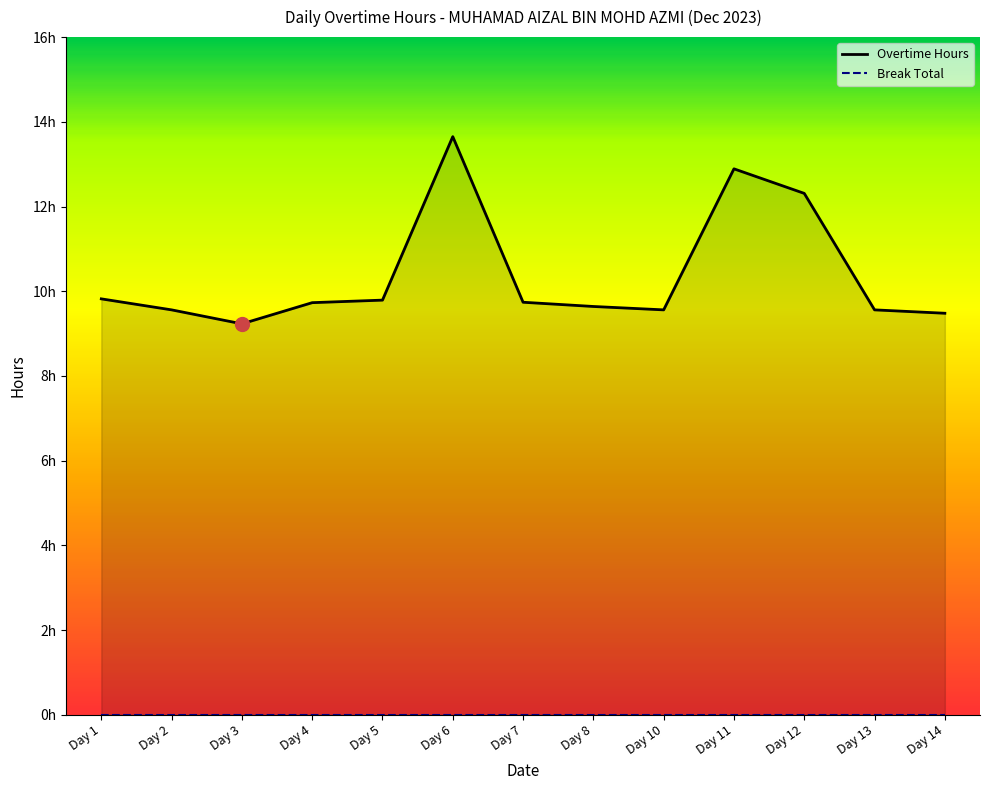

List the labels in order of value, largest first.

Day 6, Day 11, Day 12, Day 1, Day 5, Day 7, Day 4, Day 8, Day 2, Day 10, Day 13, Day 14, Day 3